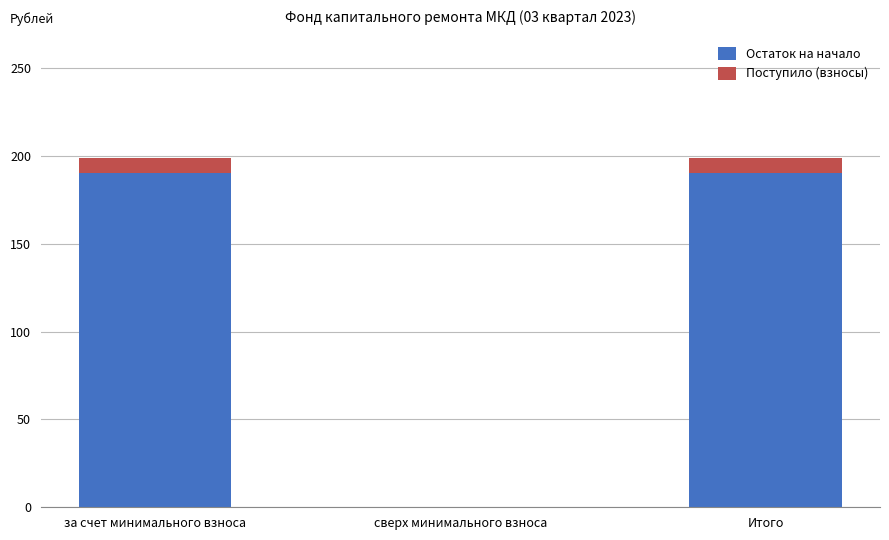

How many distinct data groups are displayed?

2